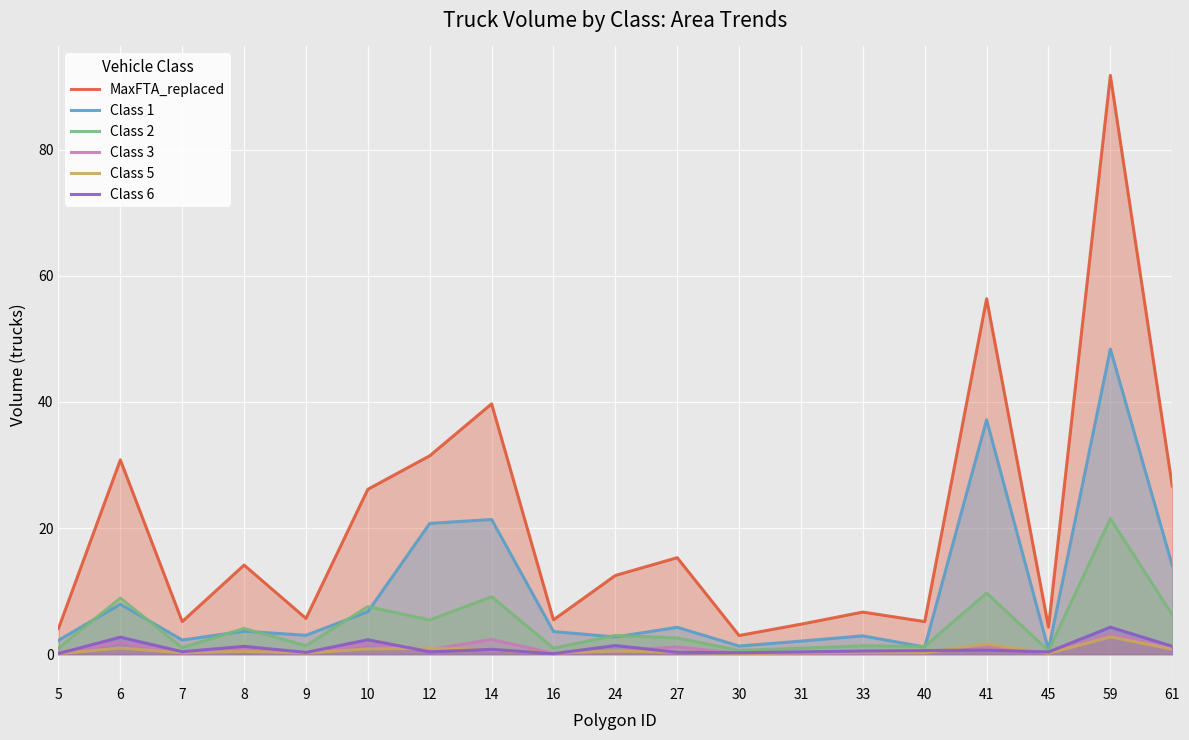

True or false: Class 2 and Class 6 intersect in this chart.

False